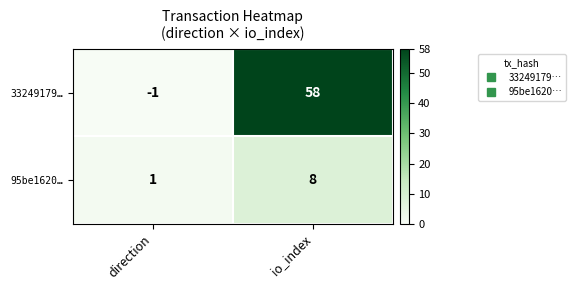

How many positive values does the 33249179… series have?

1